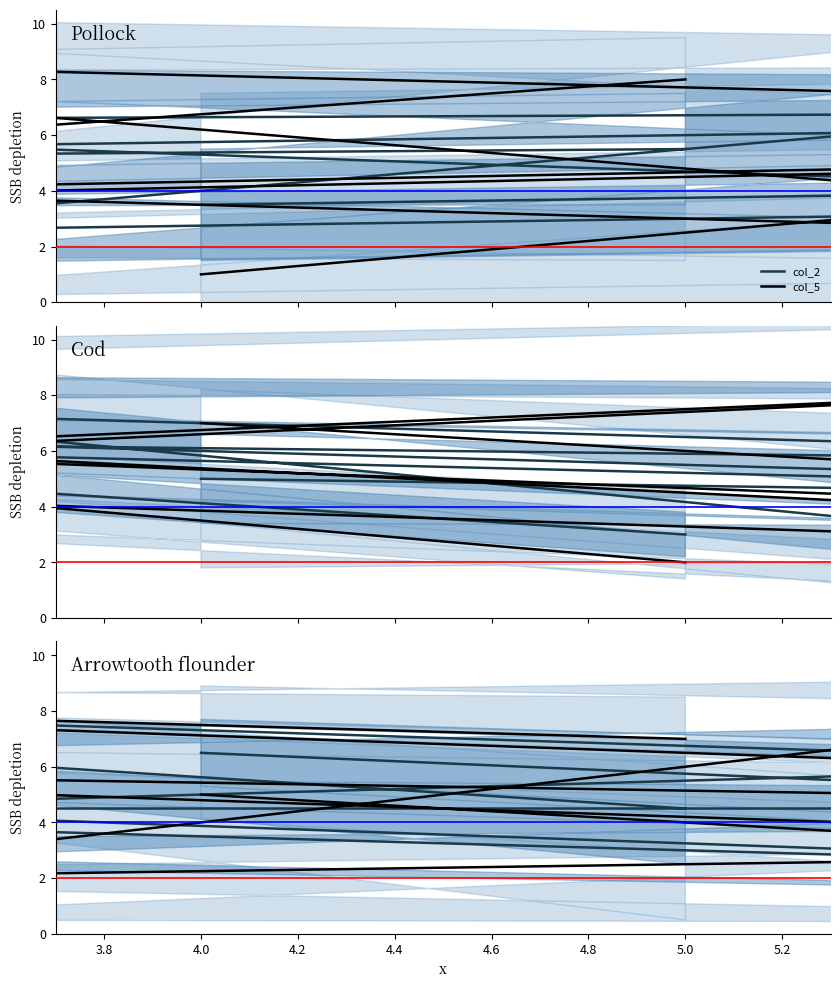

True or false: col_3 and col_7 cross at least once.

True